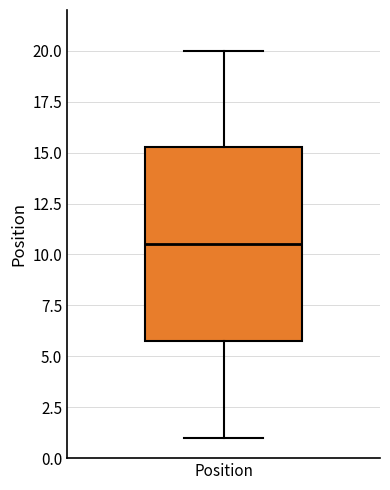

Transcribe this box plot: give where the median line is, the range the box spans, and where the two whiskers end, as read against the y-axis. The values are not printed on the chart, so give them approximately, as read against the axis.

median 10.5, box 6.0 to 15.5, whiskers 1.0 to 20.0